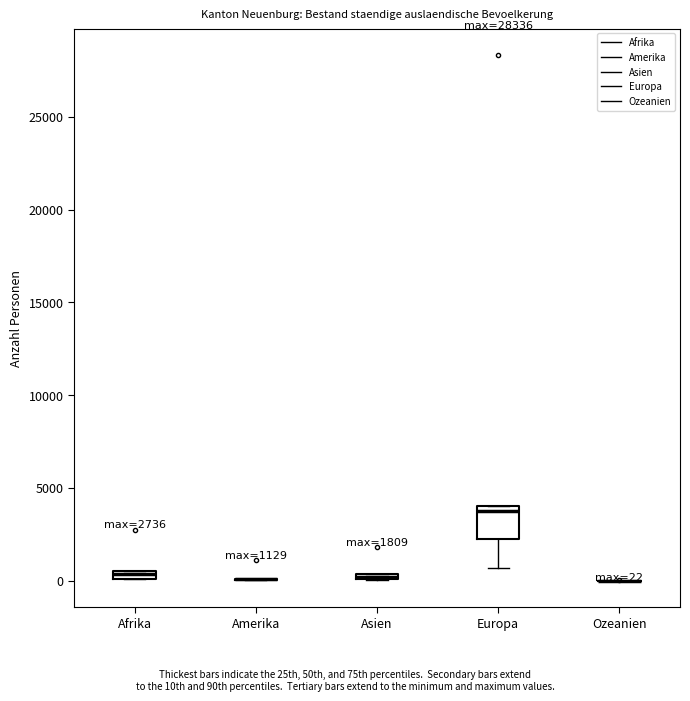

Which box is the tallest, from its lower edge to its upper edge?

Europa